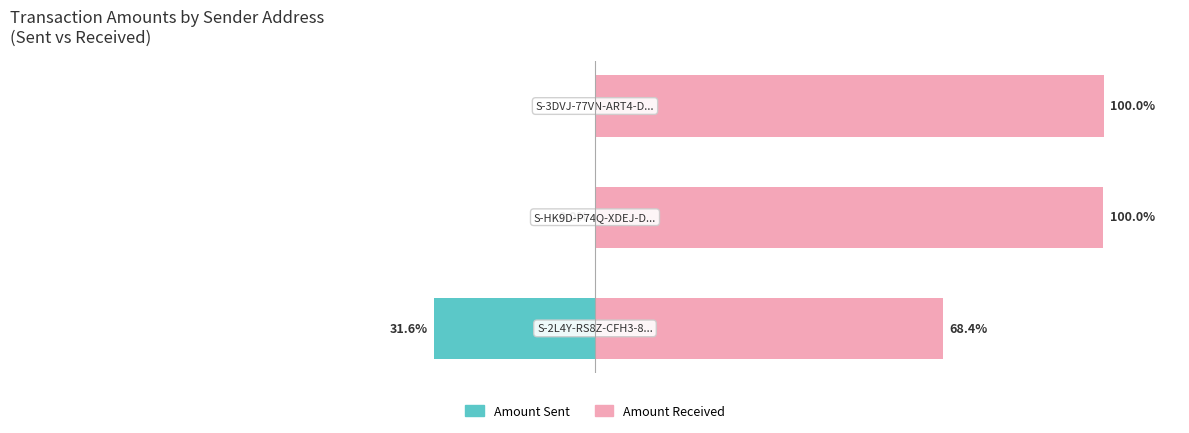

At which category is the sum across all series the highest?

2